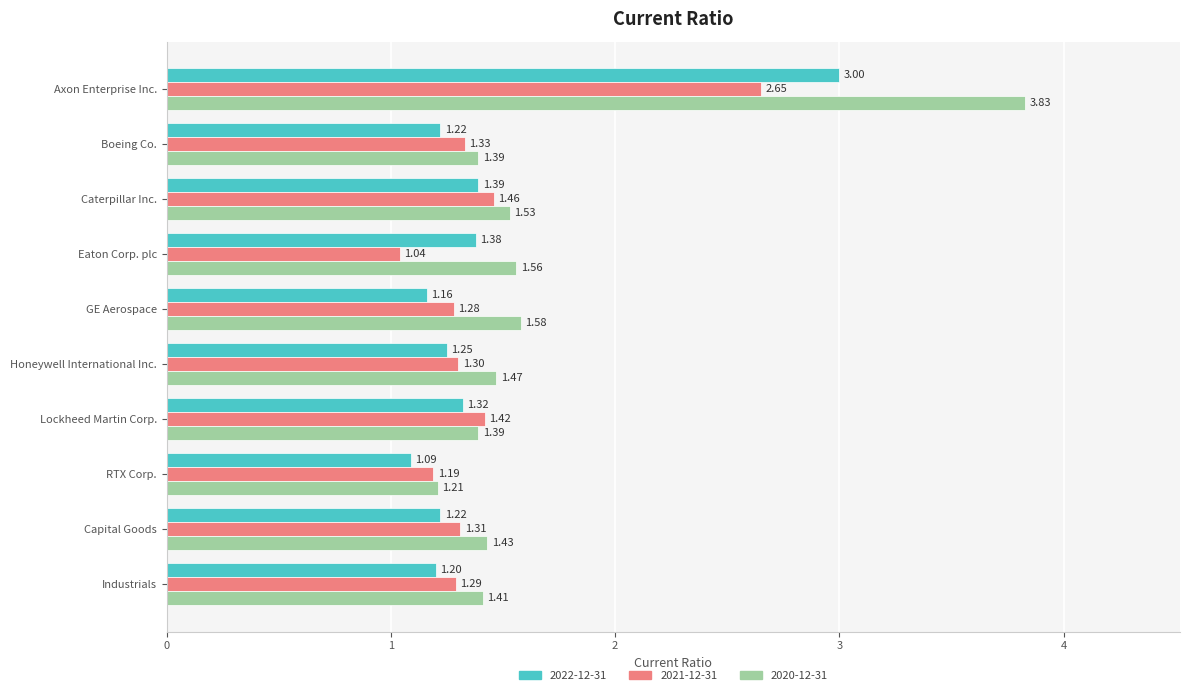

What is the difference between the 2021-12-31 values at Axon Enterprise Inc. and Capital Goods?

1.3